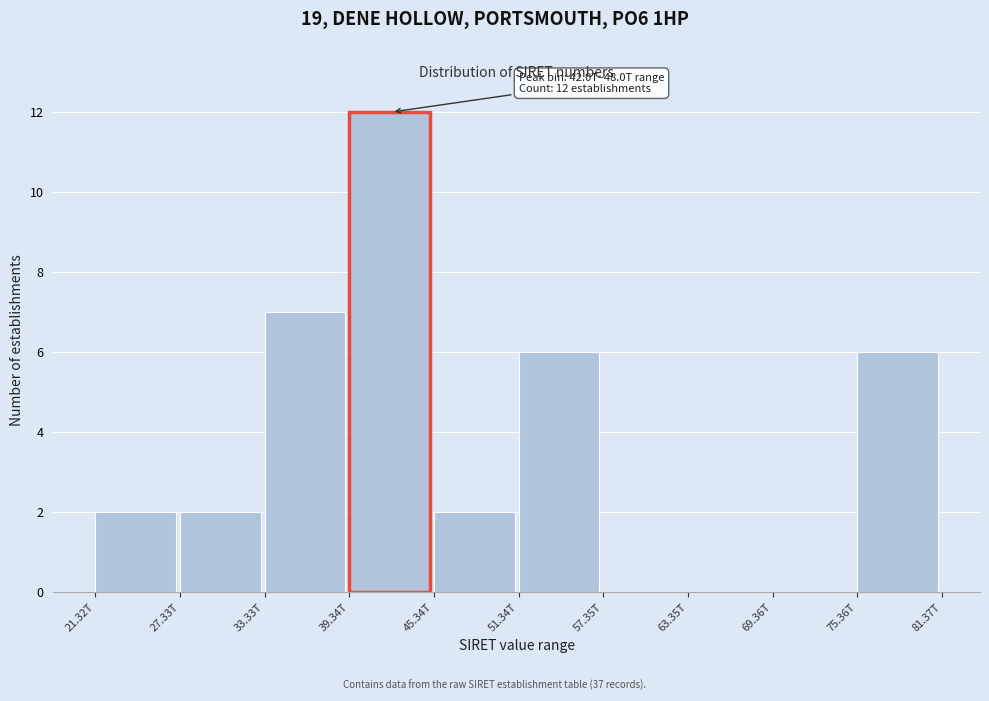

Reading left to right, transcribe all the data shown in this chart.

21.32T=2	27.33T=2	33.33T=7	39.34T=12	45.34T=2	51.34T=6	57.35T=0	63.35T=0	69.36T=0	75.36T=6